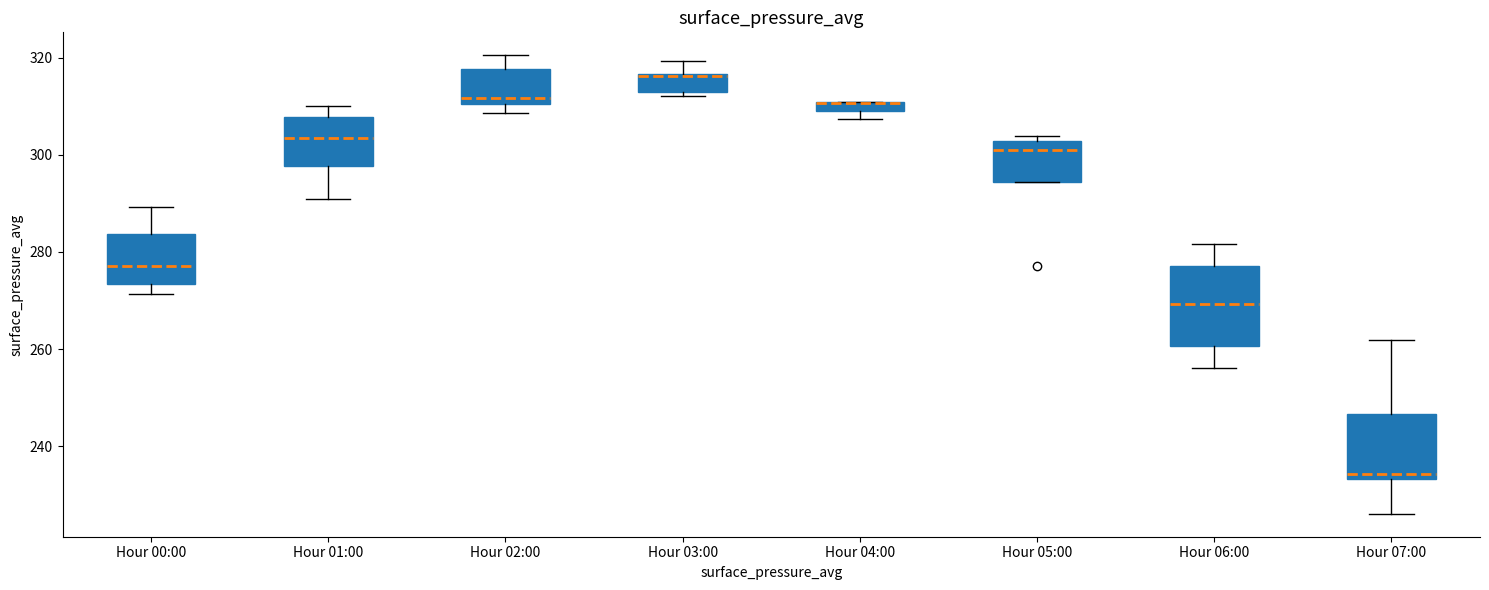

Which box is the tallest, from its lower edge to its upper edge?

Hour 06:00